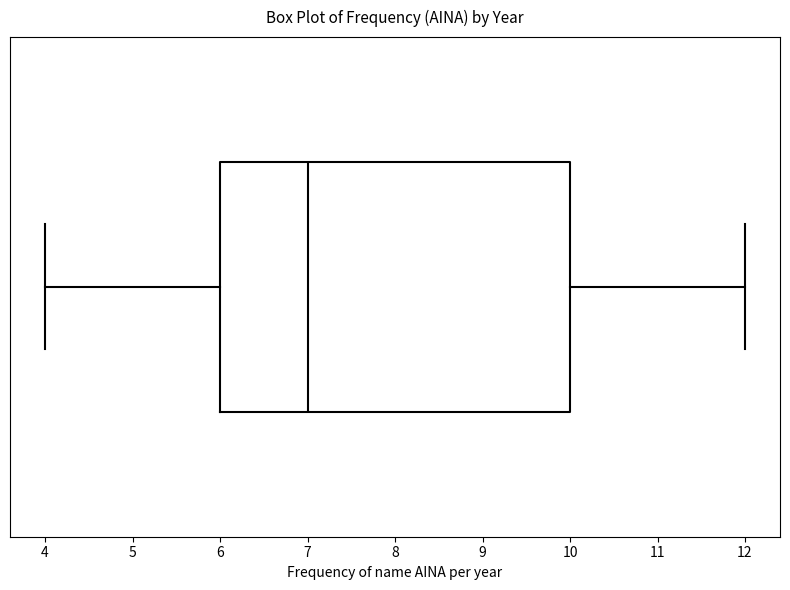

Where is the right edge of the box on the x-axis? The values are not printed on the chart, so give them approximately, as read against the axis.

10